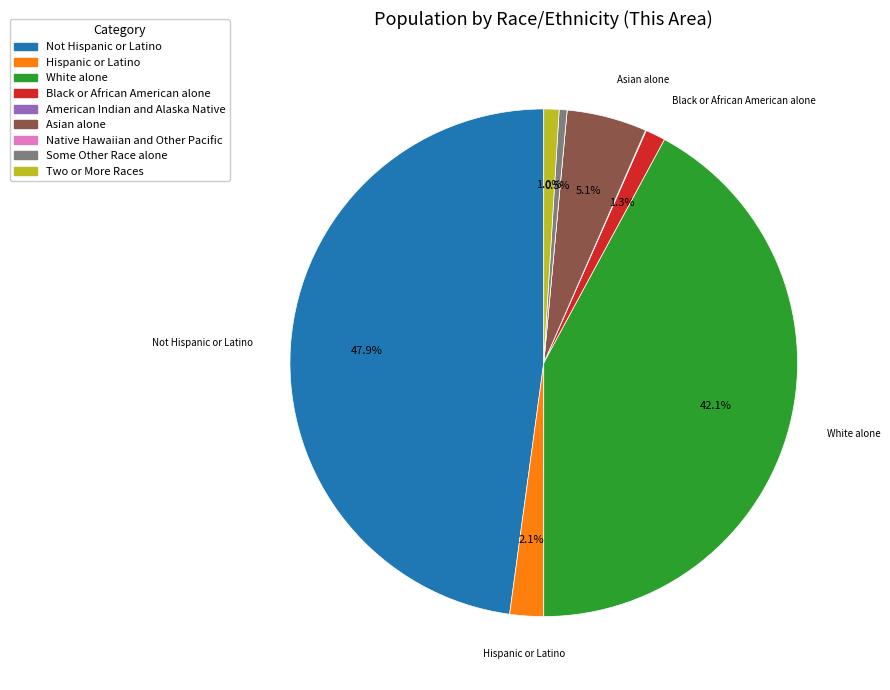

Does any single category account for the majority?

No